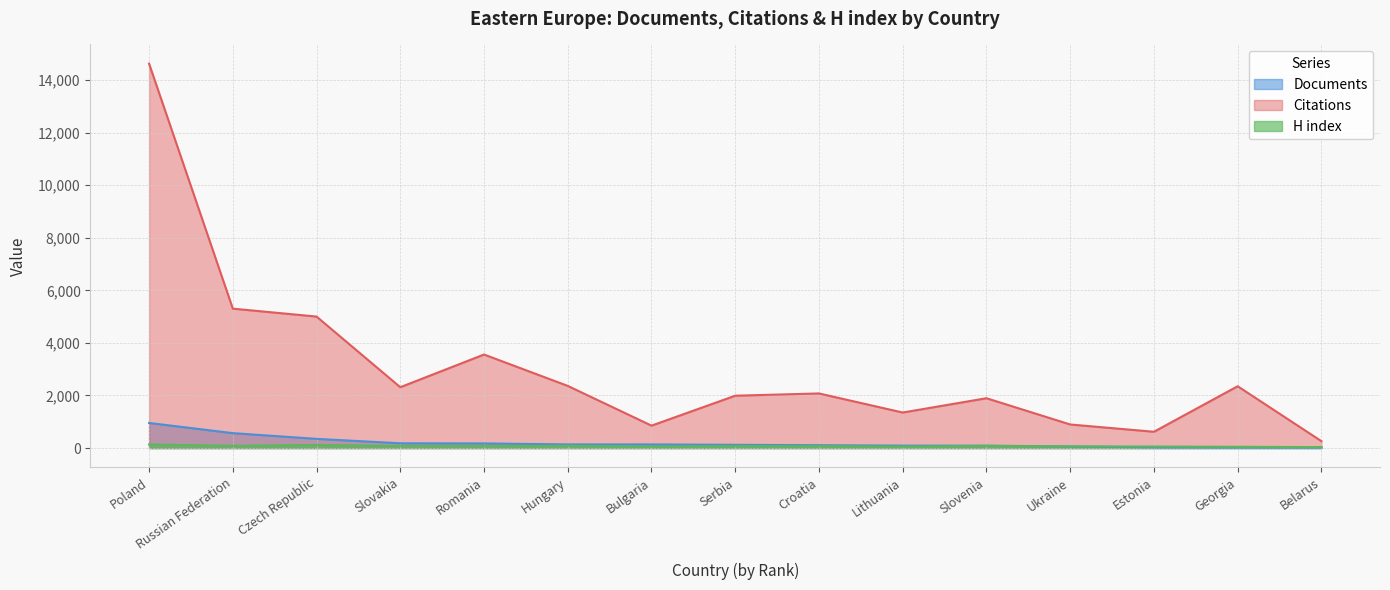

What is the difference between the second highest and second lowest values in the Citations series?

4685